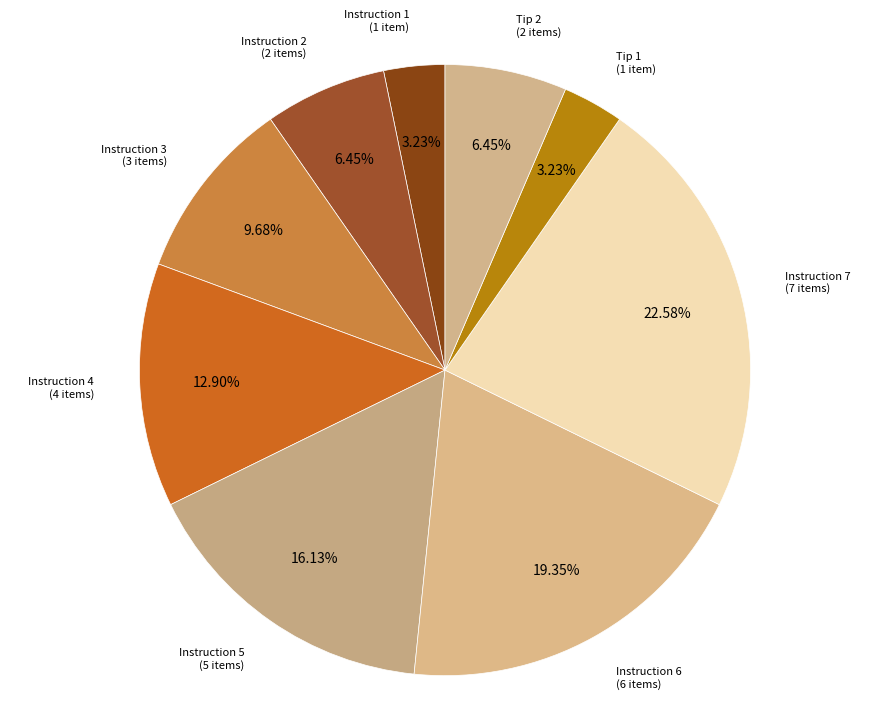

Approximately how many times larger is the value at Tip 2 compared to Instruction 5?

0.4